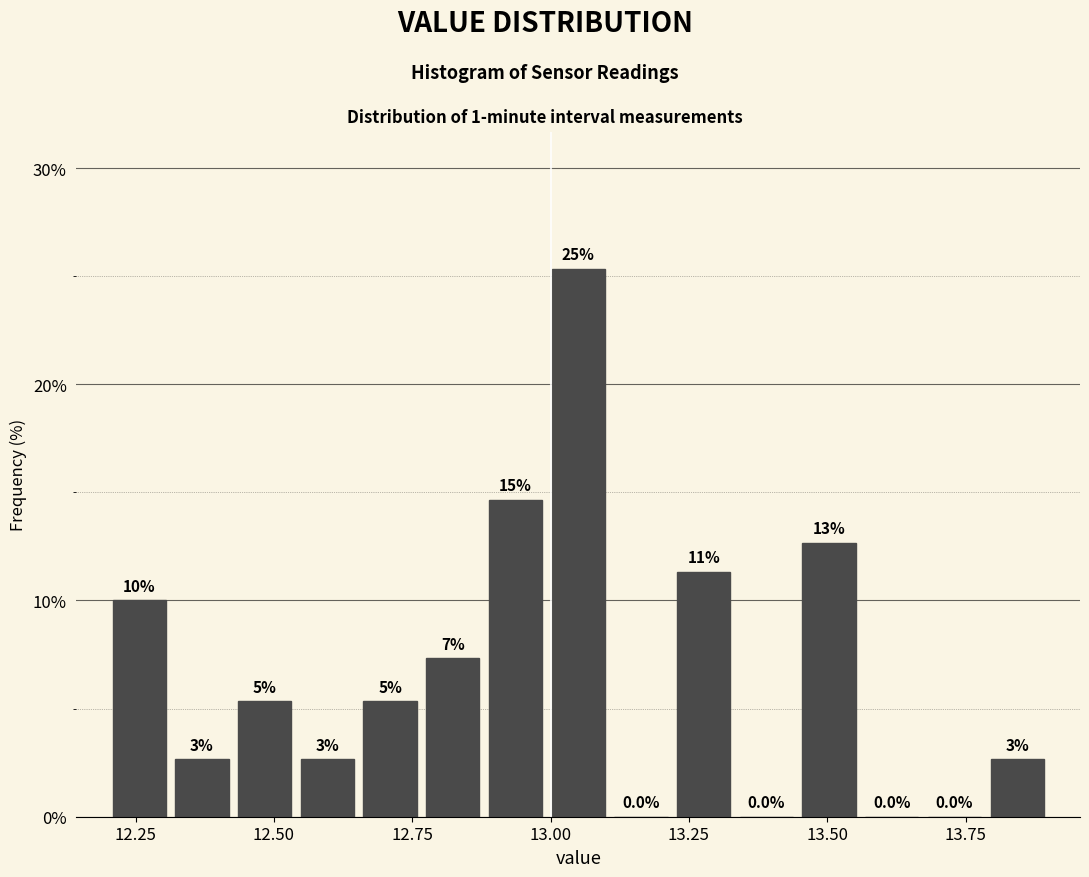

Read against the x-axis, roughly where is the centre of the tallest bar?

13.05